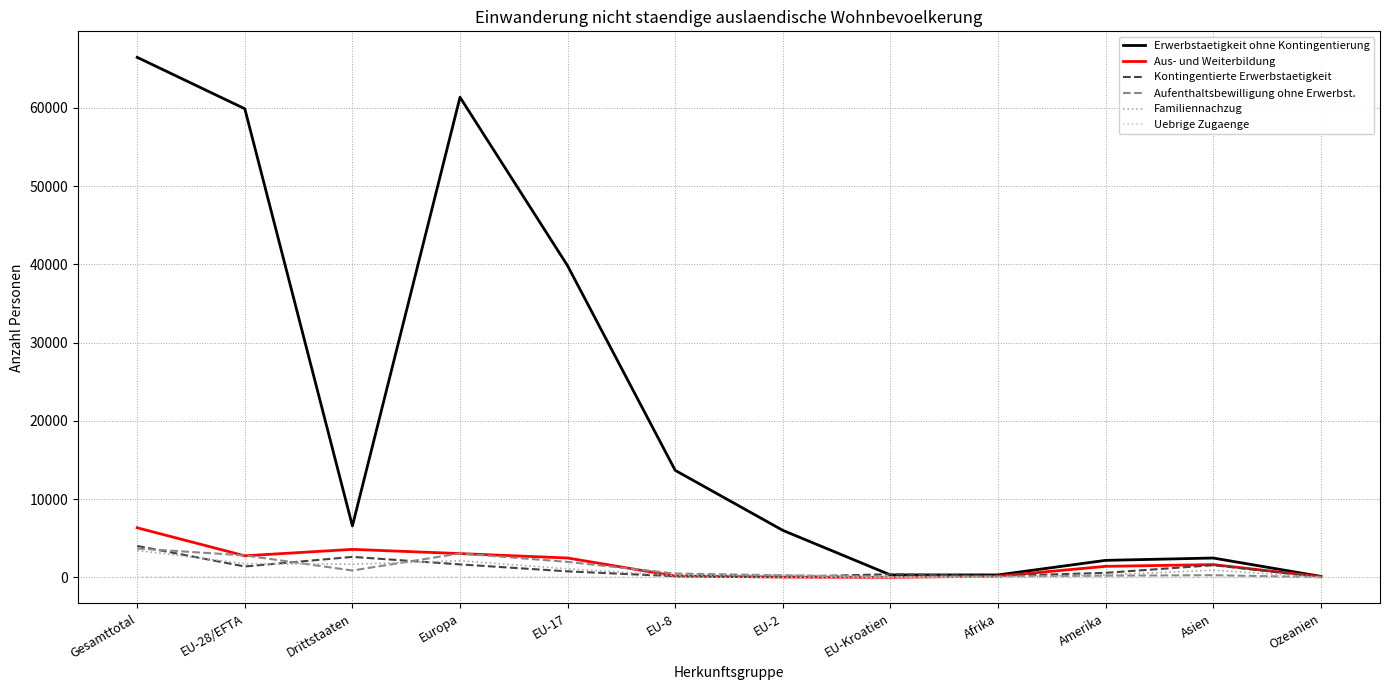

What are all the series names shown in the legend?

Erwerbstaetigkeit ohne Kontingentierung, Aus- und Weiterbildung, Kontingentierte Erwerbstaetigkeit, Aufenthaltsbewilligung ohne Erwerbst., Familiennachzug, Uebrige Zugaenge